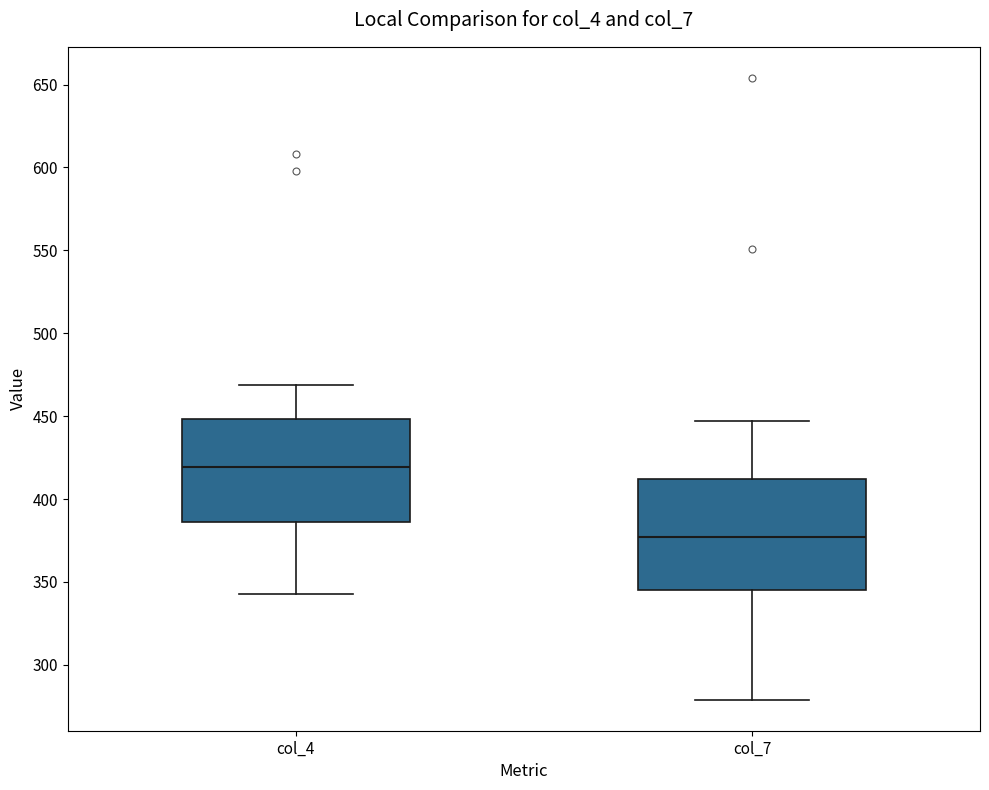

Where does the upper whisker of the box for col_4 end on the y-axis? The values are not printed on the chart, so give them approximately, as read against the axis.

470